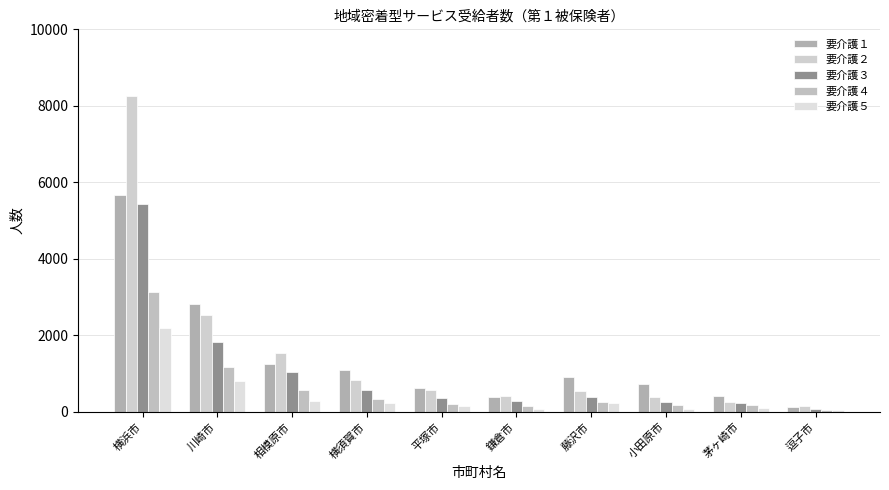

What is the approximate value of 要介護３ at 横須賀市?

569